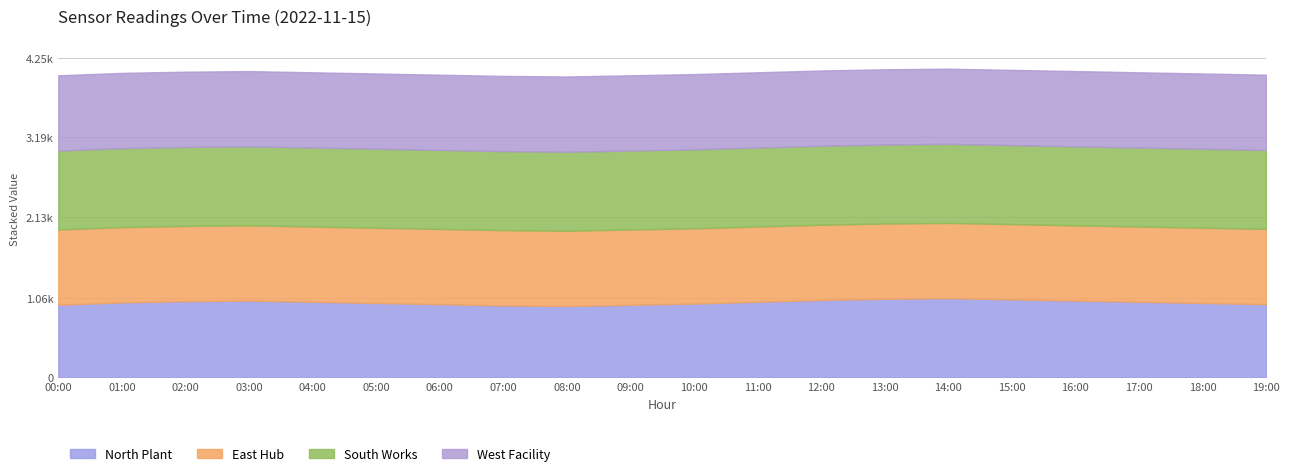

At which category does temperature reach its first local peak?

03:00